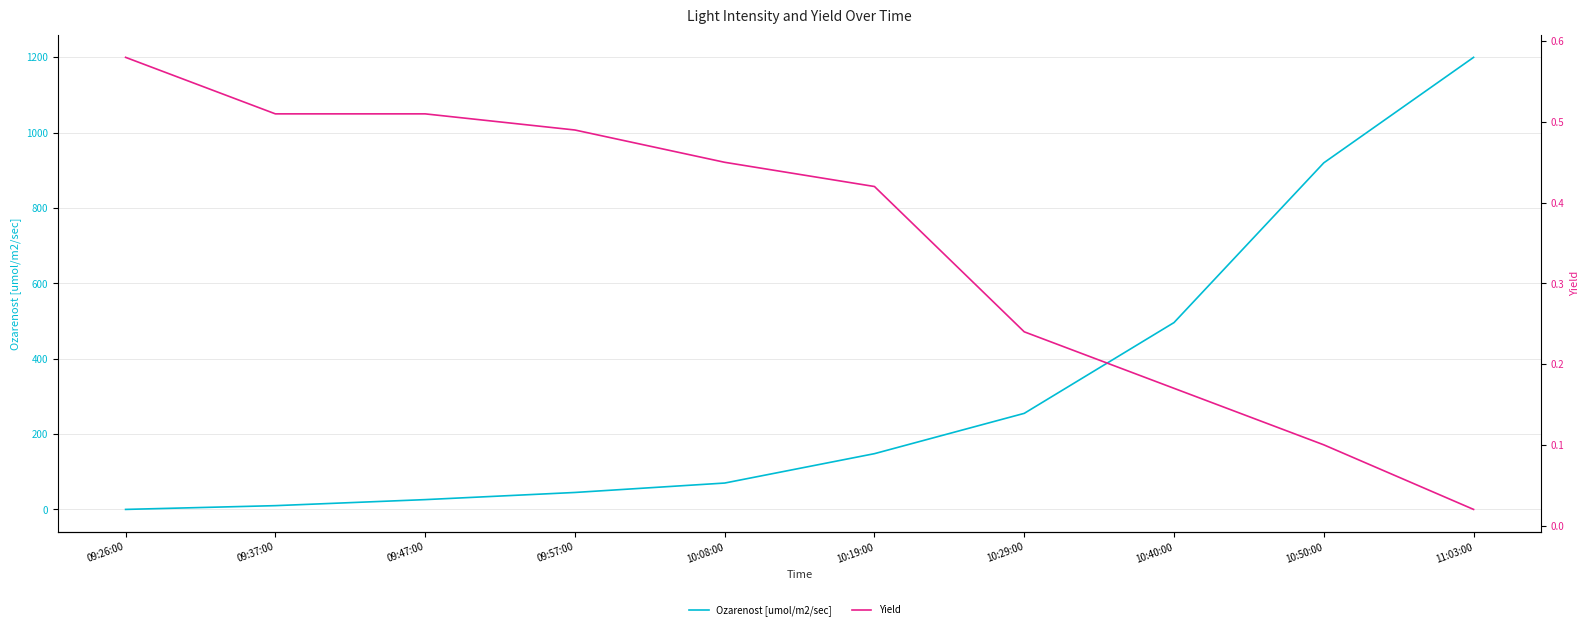

What position from the right is 10:19:00?

5